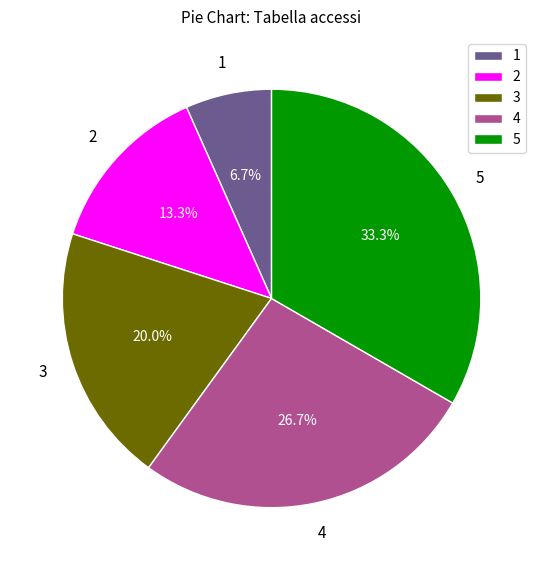

Does any single category account for the majority?

No